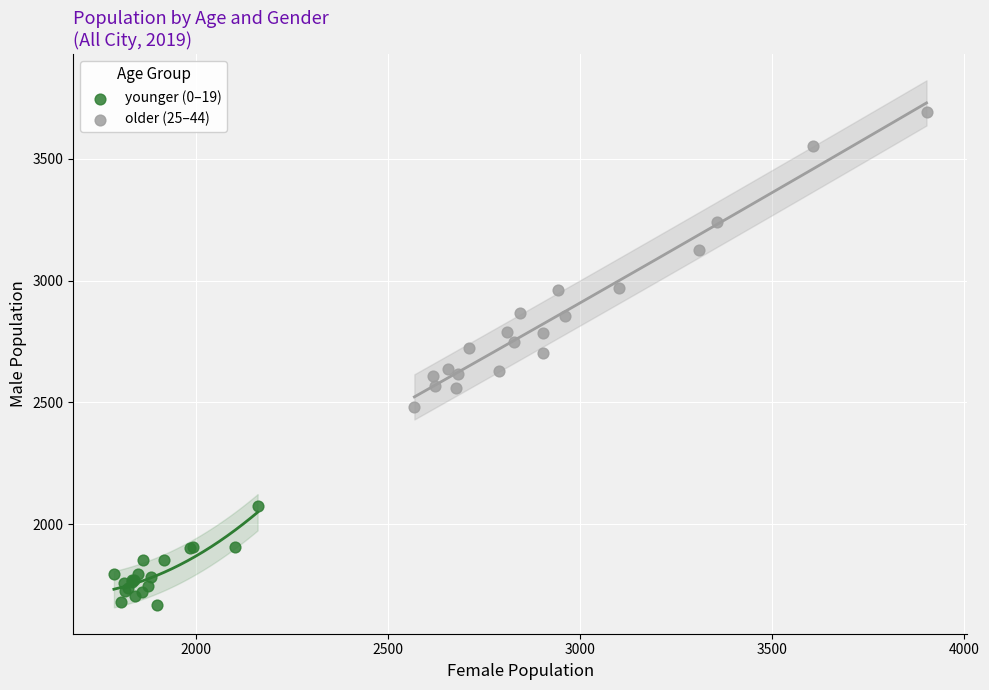

Which series reaches the minimum Y coordinate?

younger (0–19)